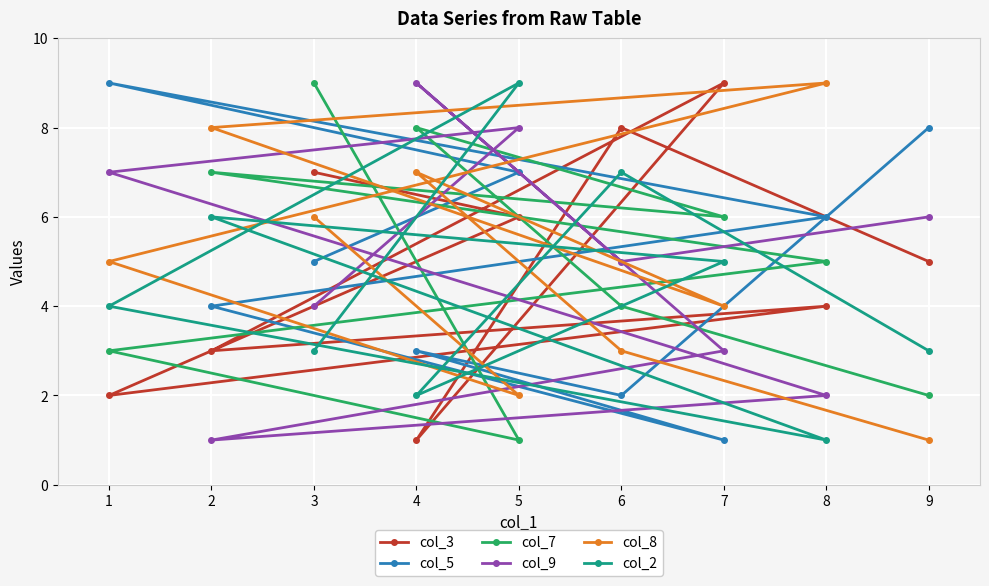

Which category has the highest value across all series?

7